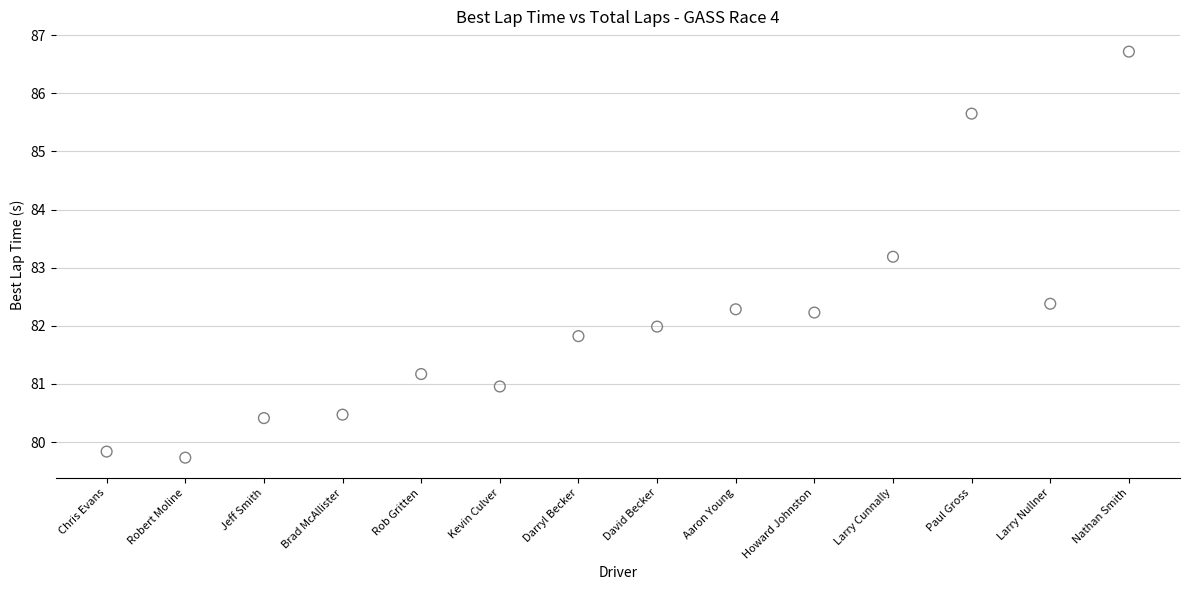

What is the range of Y values (max minus min)?

7.0